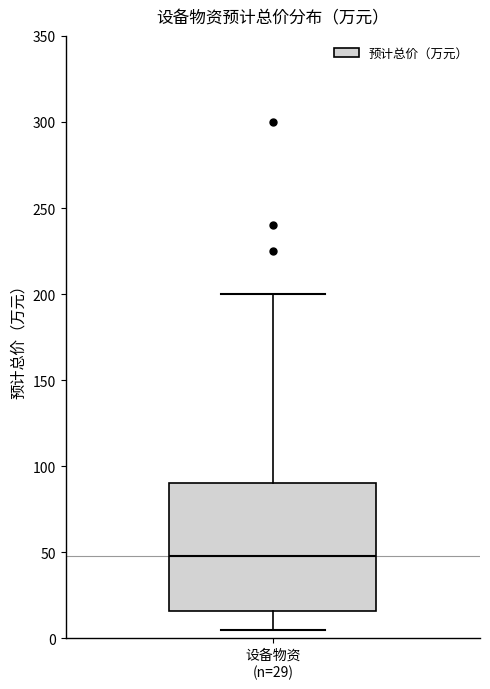

Transcribe this box plot: give where the median line is, the range the box spans, and where the two whiskers end, as read against the y-axis. The values are not printed on the chart, so give them approximately, as read against the axis.

median 50, box 15 to 90, whiskers 5 to 200